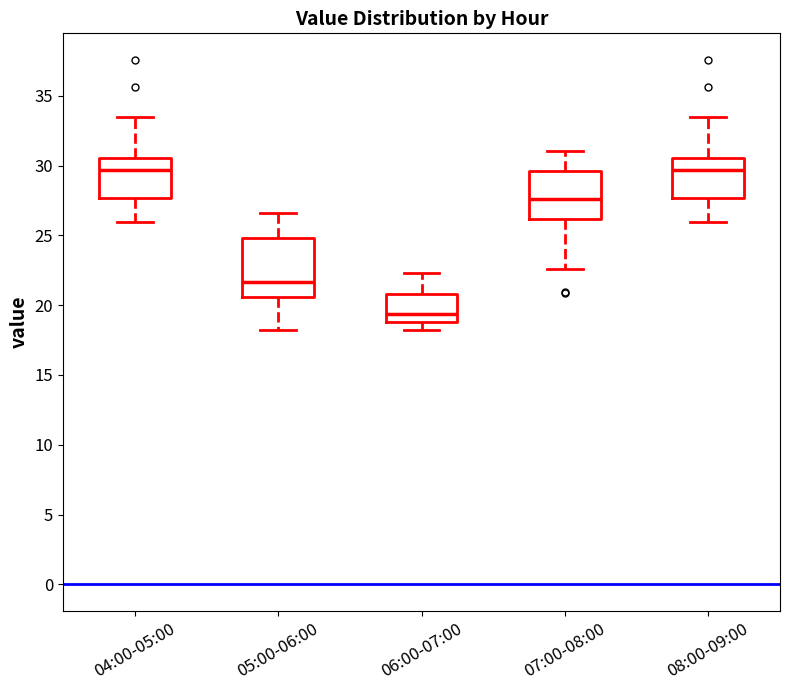

Which box has the lowest median line?

06:00-07:00